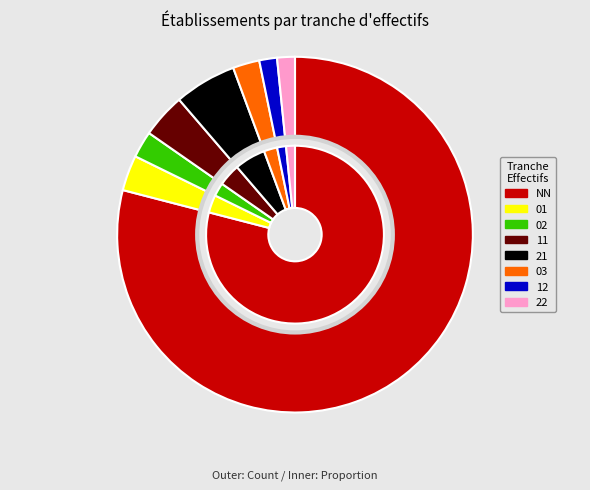

To the nearest percent, what is the average slice percentage?

12%